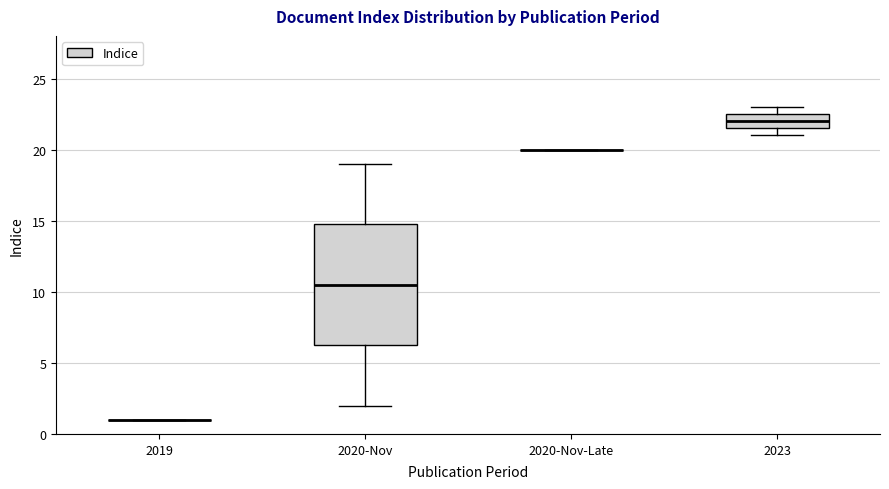

Reading left to right, transcribe this box plot: for each box, give where its median line is, the range the box spans, and where its two whiskers end, as read against the y-axis. The values are not printed on the chart, so give them approximately, as read against the axis.

2019: box collapsed to a line at 1.0, whiskers 1.0 to 1.0
2020-Nov: median 10.5, box 6.5 to 15.0, whiskers 2.0 to 19.0
2020-Nov-Late: box collapsed to a line at 20.0, whiskers 20.0 to 20.0
2023: median 22.0, box 21.5 to 22.5, whiskers 21.0 to 23.0